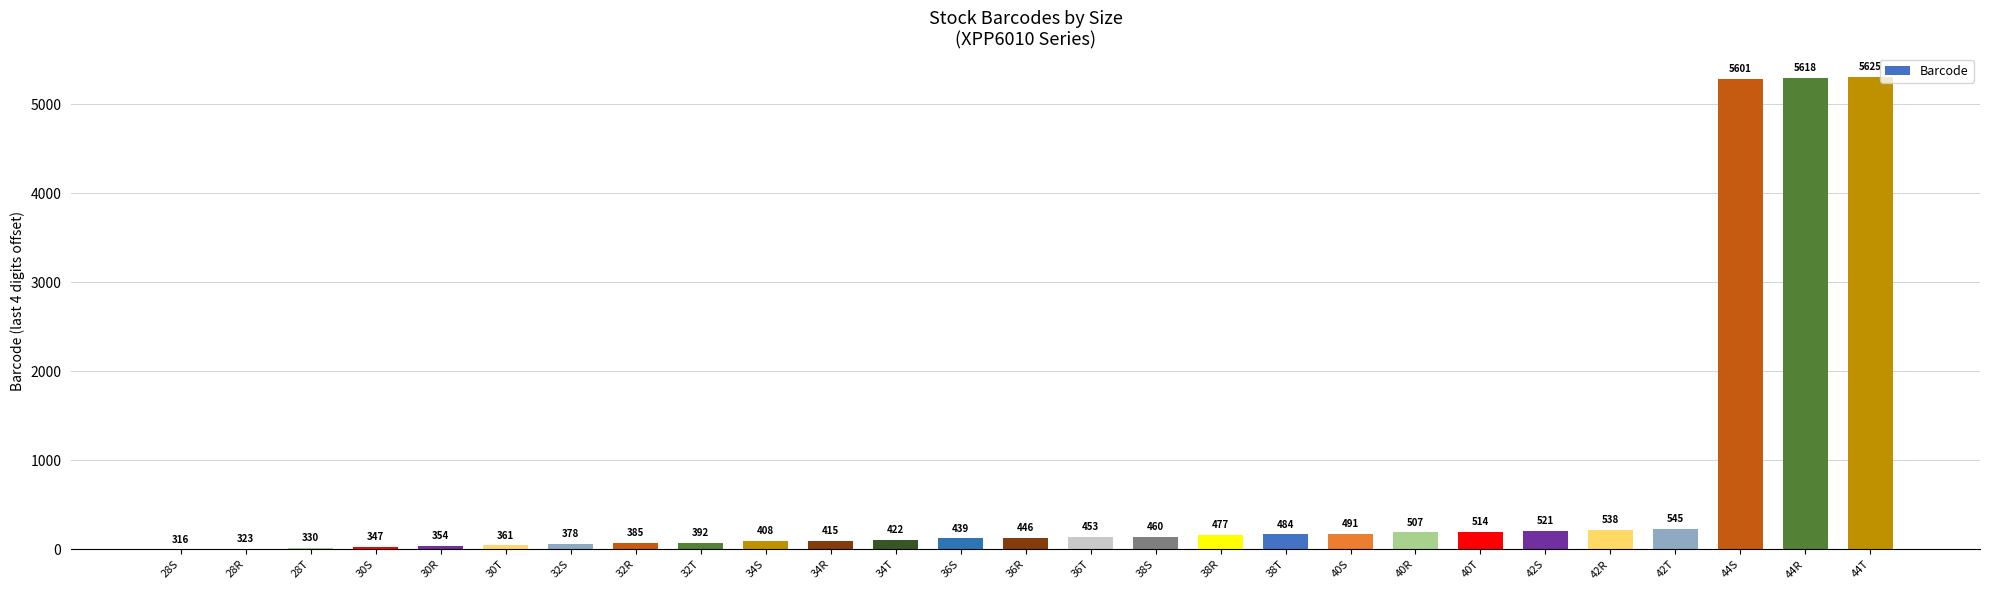

What is the change in value from 34S to 38T?

+76